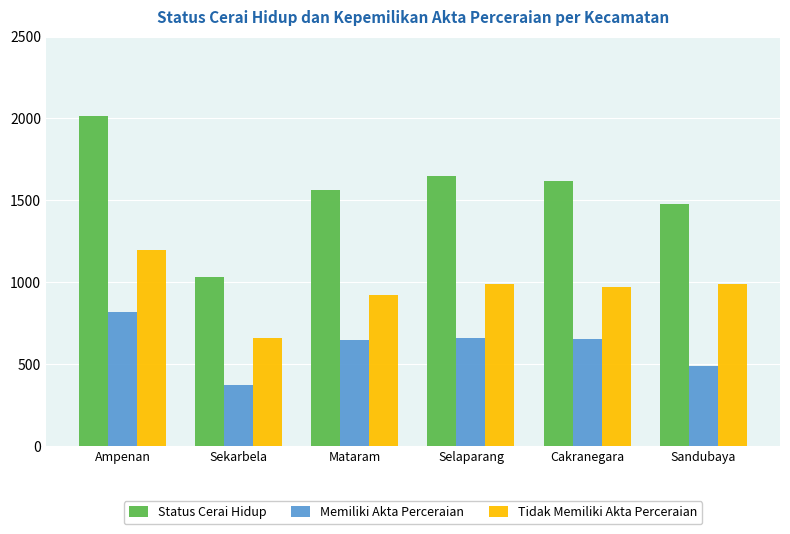

What is the sum of all Memiliki Akta Perceraian values?

3632